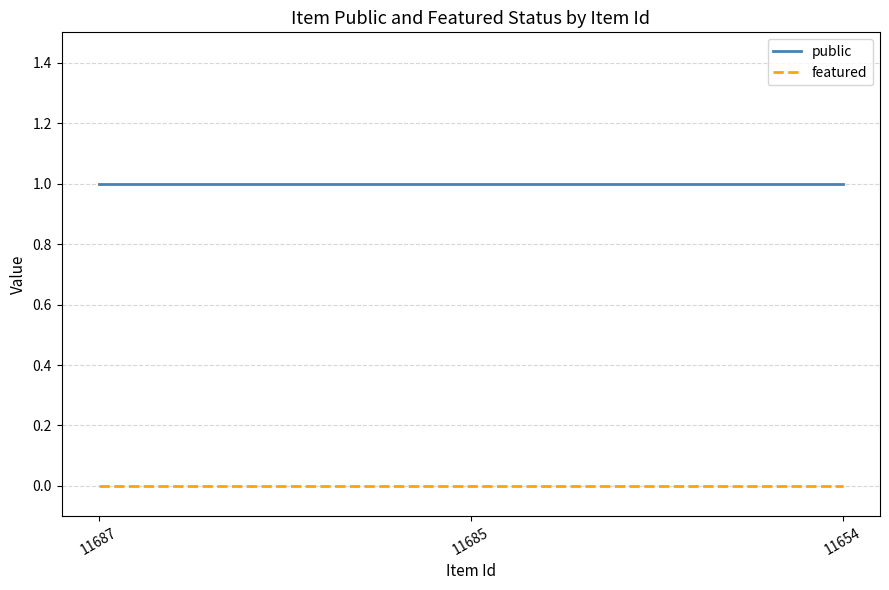

What are all the series names shown in the legend?

public, featured